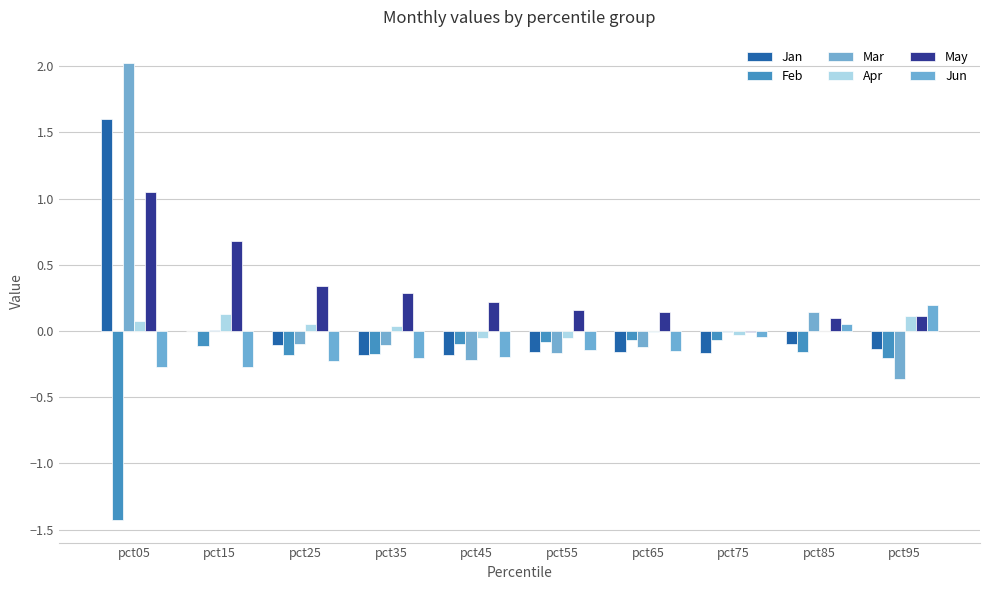

Is it true that Feb equals -0.2 at pct95?

True